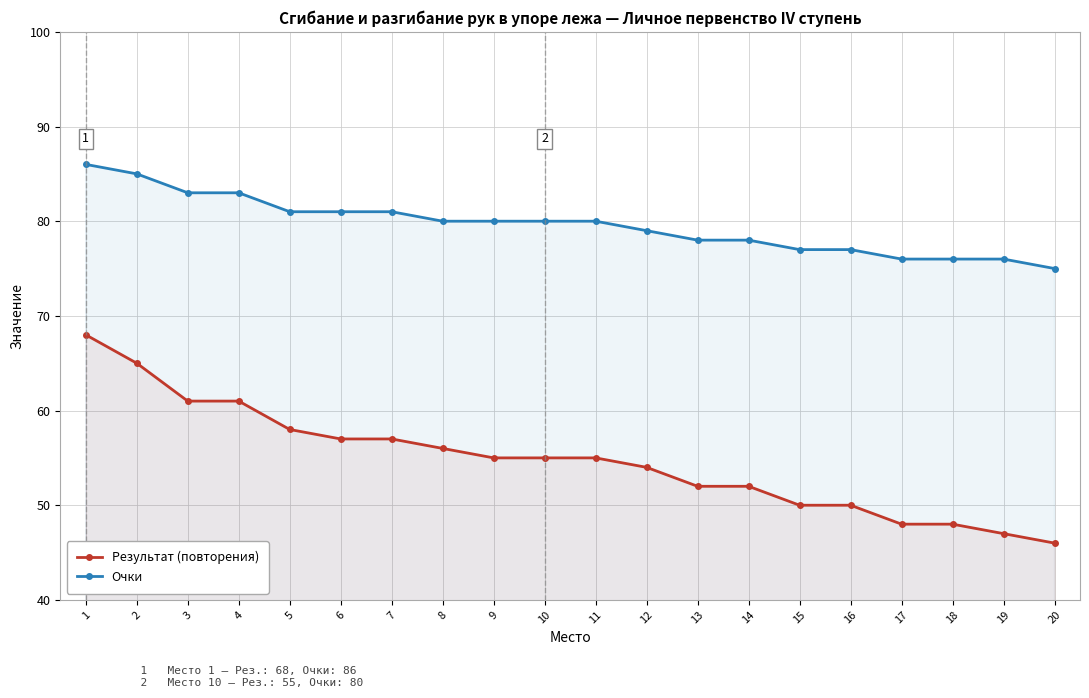

At which category is the sum across all series the highest?

1